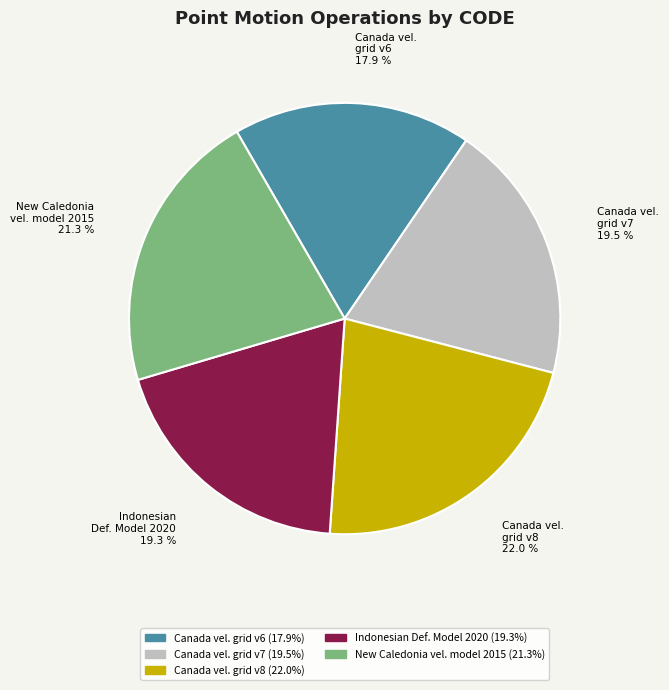

Which category has the biggest portion of the pie?

Canada vel. grid v8